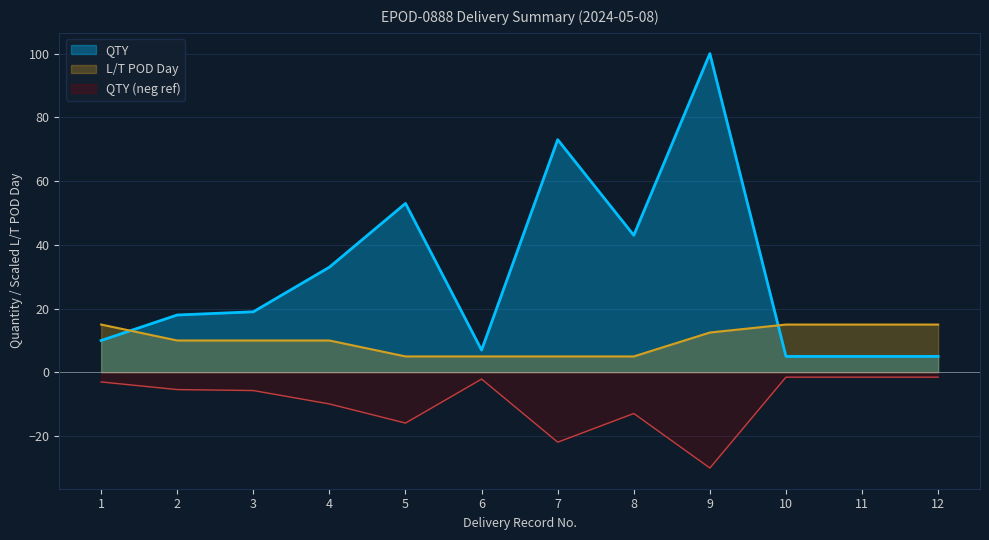

Between 6 and 5, which is larger?

5